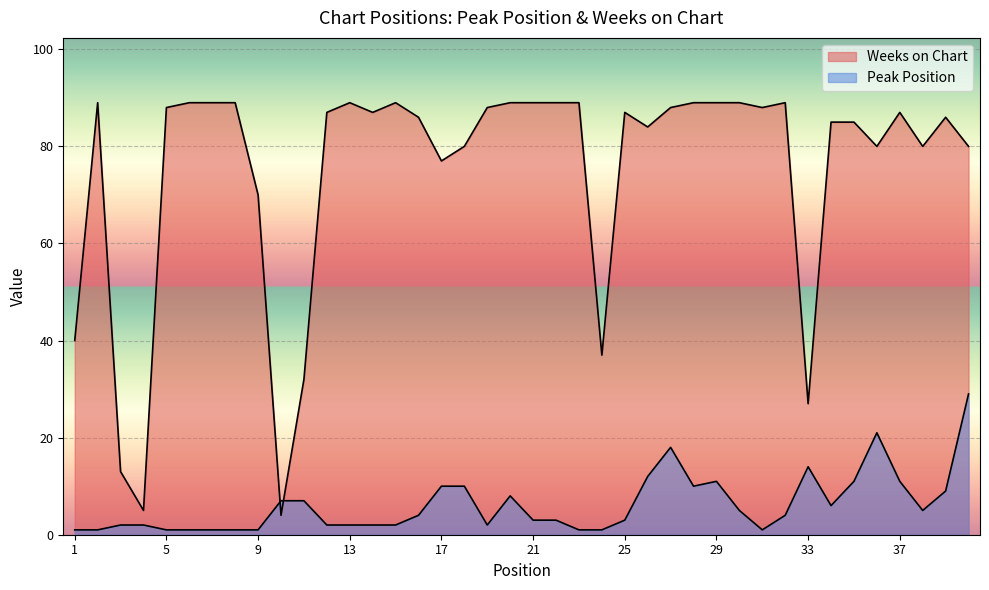

Rank the series by their maximum value, from highest to lowest.

Weeks on Chart, Peak Position